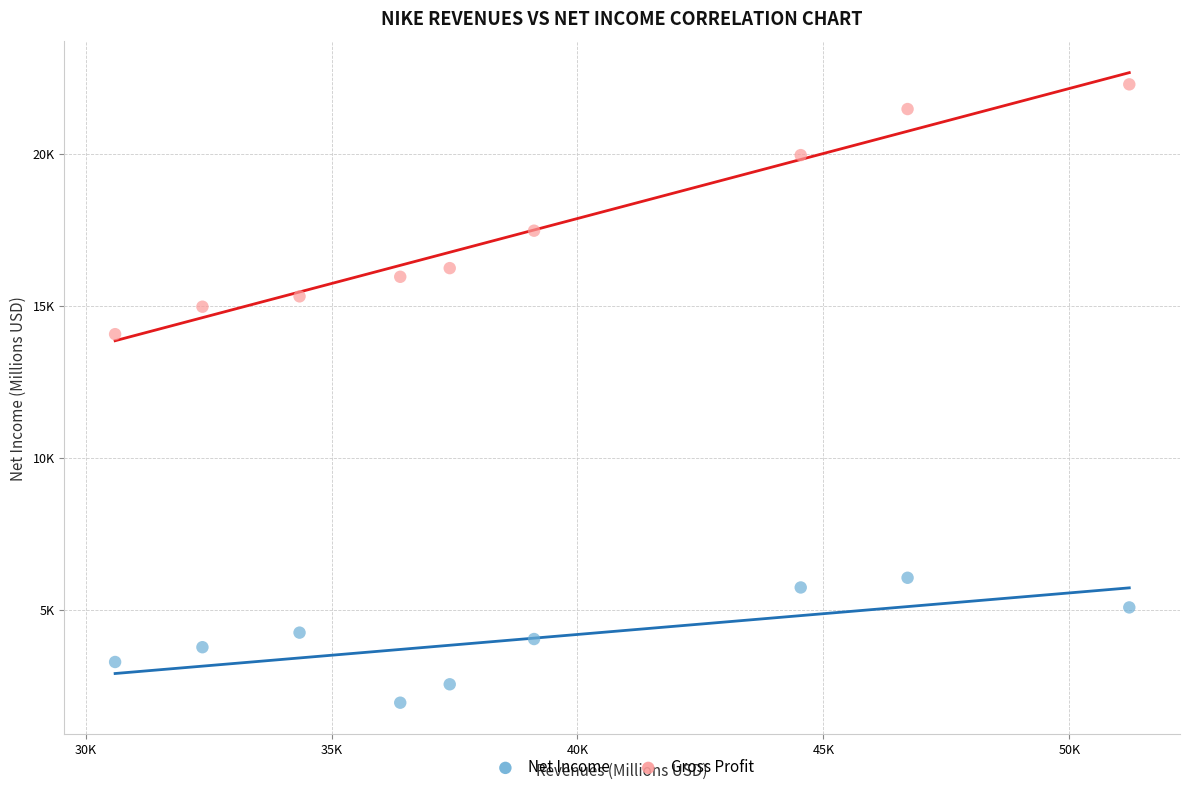

What are all the series names shown in the legend?

Net Income, Gross Profit